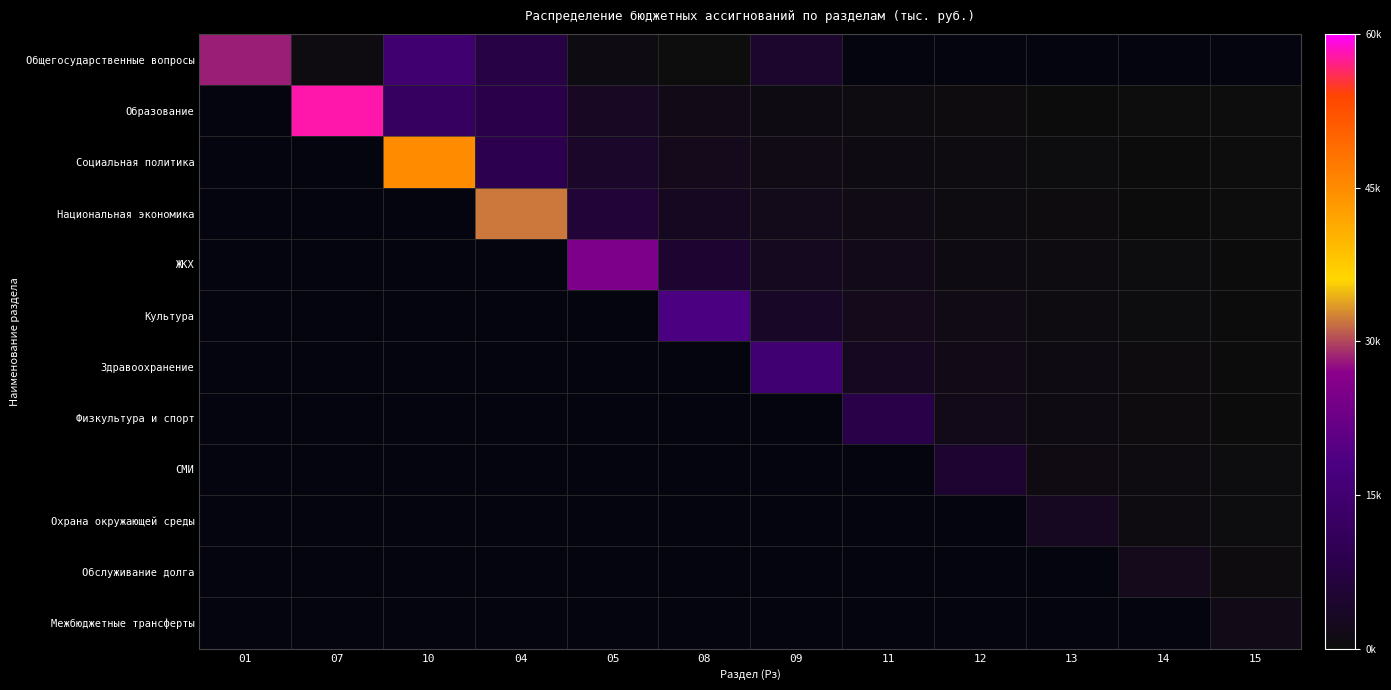

At how many categories does at least one series exceed 51087?

1